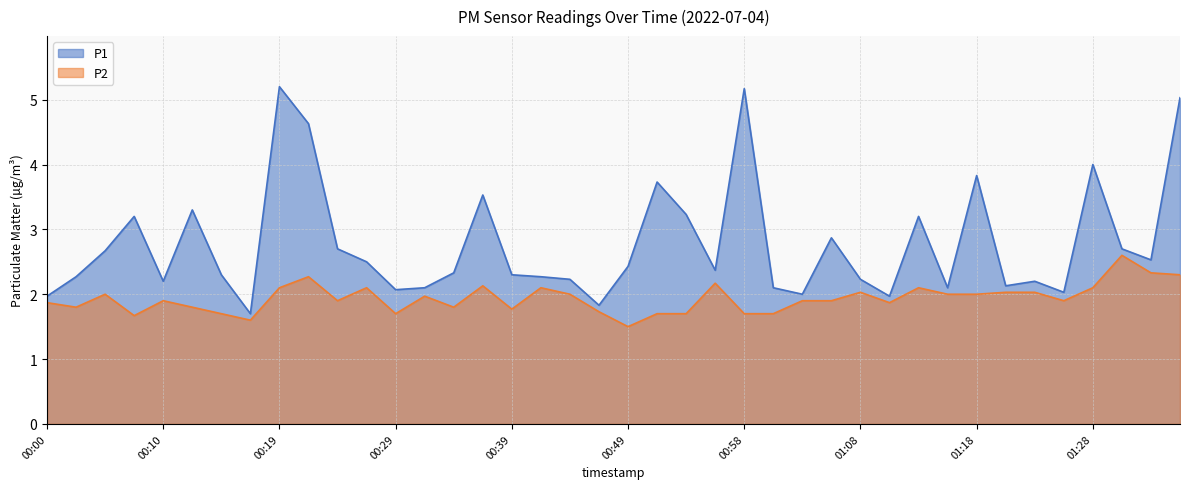

At how many categories does at least one series exceed 4?

4